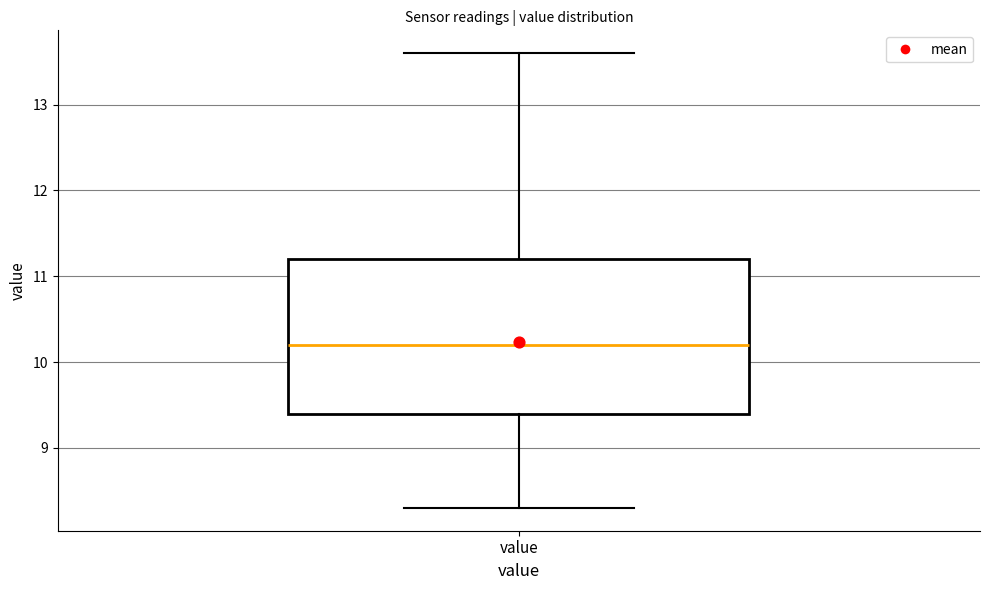

Read this box plot against the y-axis: the position of the median line, the range covered by the box, and the ends of both whiskers. The values are not printed on the chart, so give them approximately, as read against the axis.

median 10.2, box 9.4 to 11.2, whiskers 8.3 to 13.6